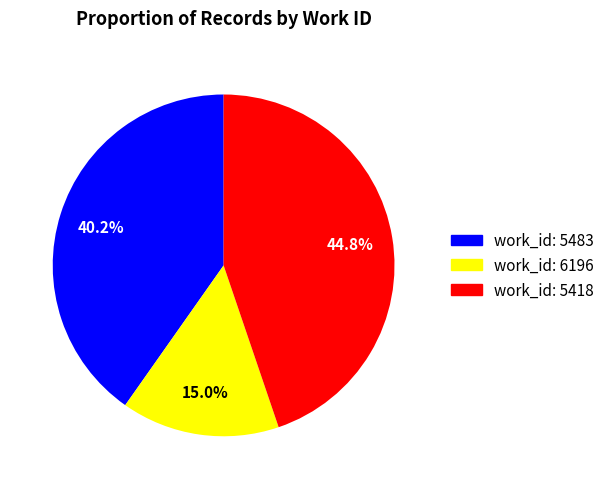

Count the number of slices in the pie.

3